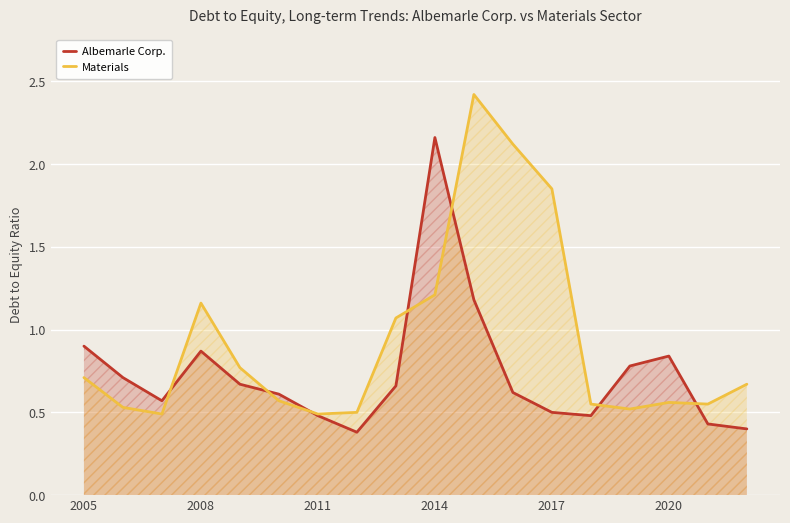

What is the highest value of the Materials series?

2.4